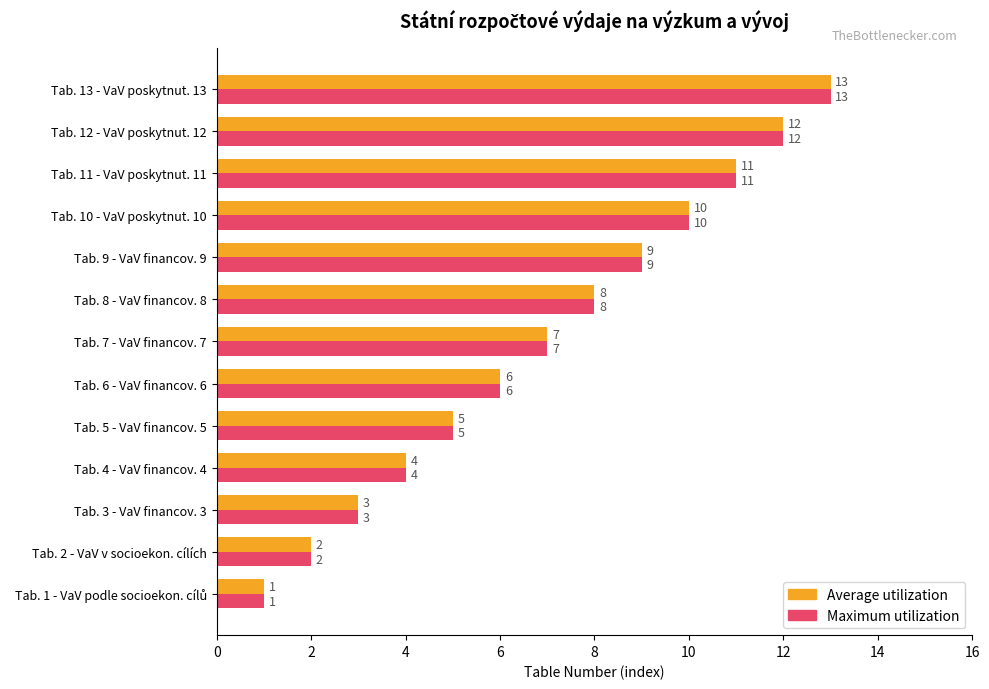

Is the value of Average utilization at Tab. 5 - VaV financov. 5 greater than the value of Maximum utilization at Tab. 13 - VaV poskytnut. 13?

No